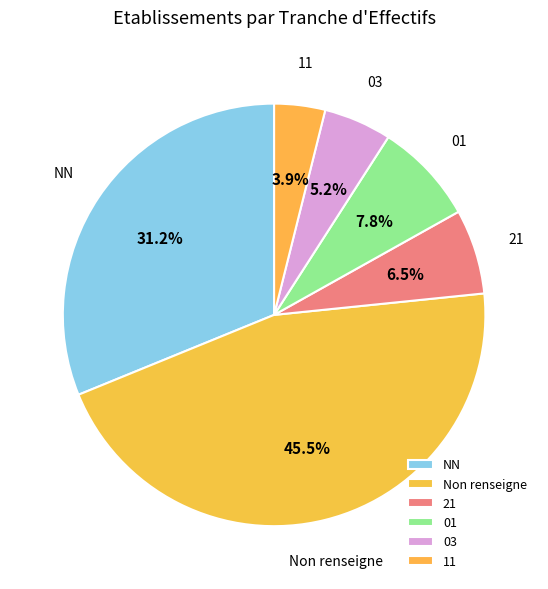

To the nearest percent, what portion does 01 represent?

8%